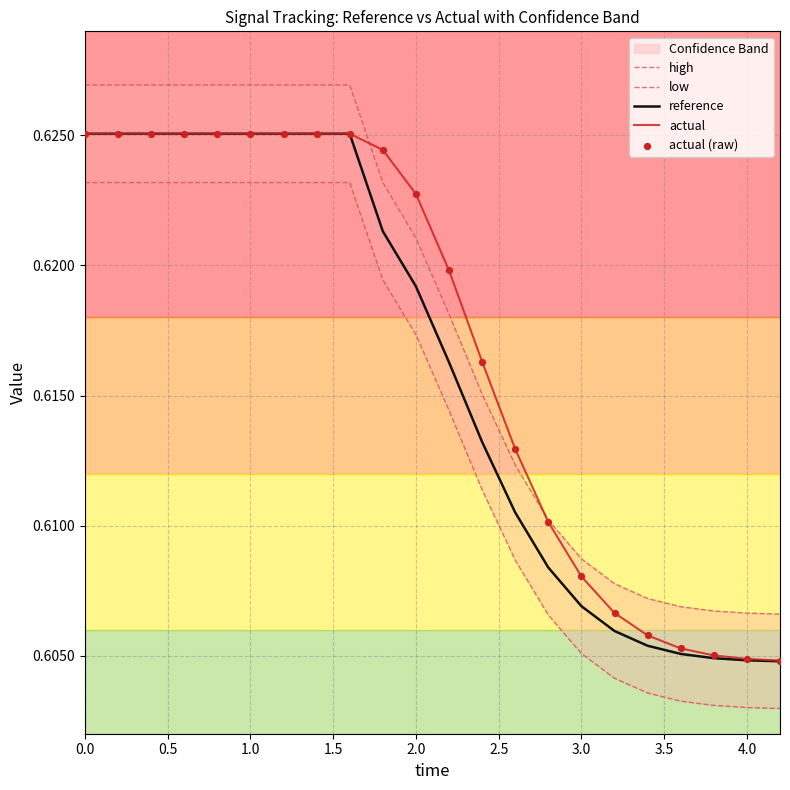

Which series has the widest spread of Y values?

high